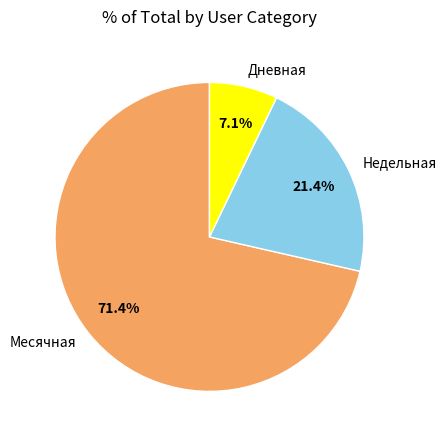

True or false: Месячная accounts for 71% of the total.

True